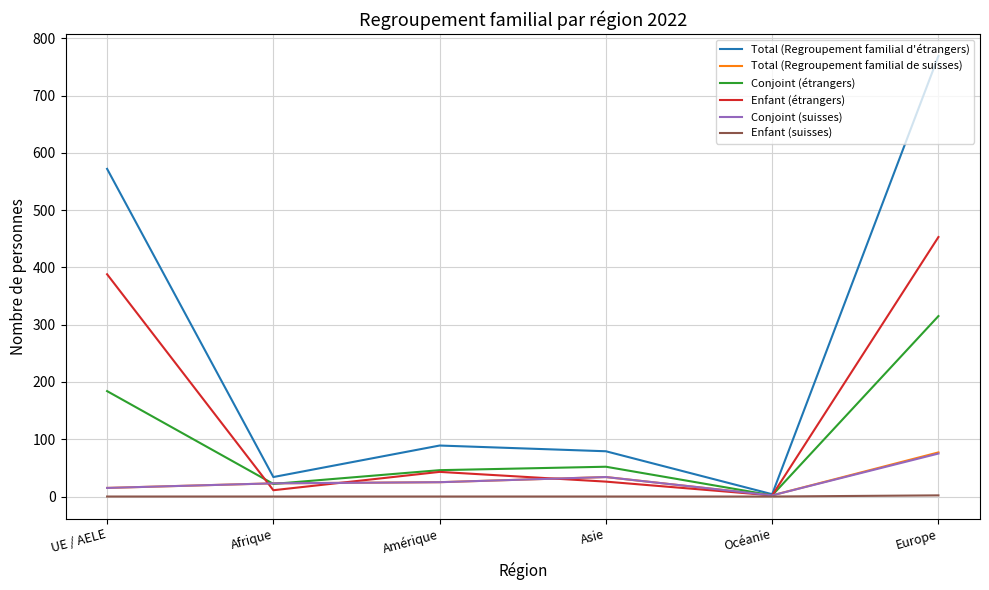

What are all the series names shown in the legend?

Total (Regroupement familial d'étrangers), Total (Regroupement familial de suisses), Conjoint (étrangers), Enfant (étrangers), Conjoint (suisses), Enfant (suisses)